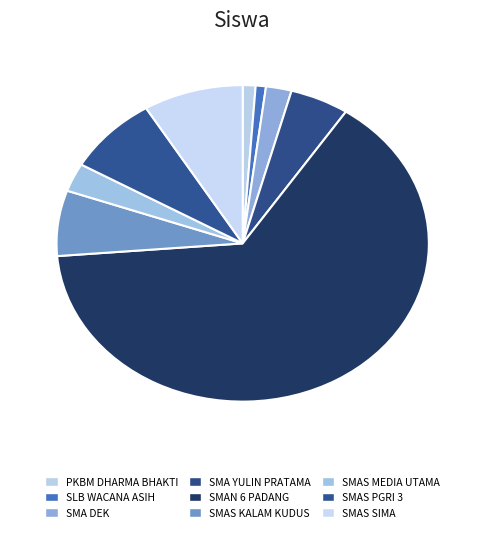

How many slices are in this pie chart?

9